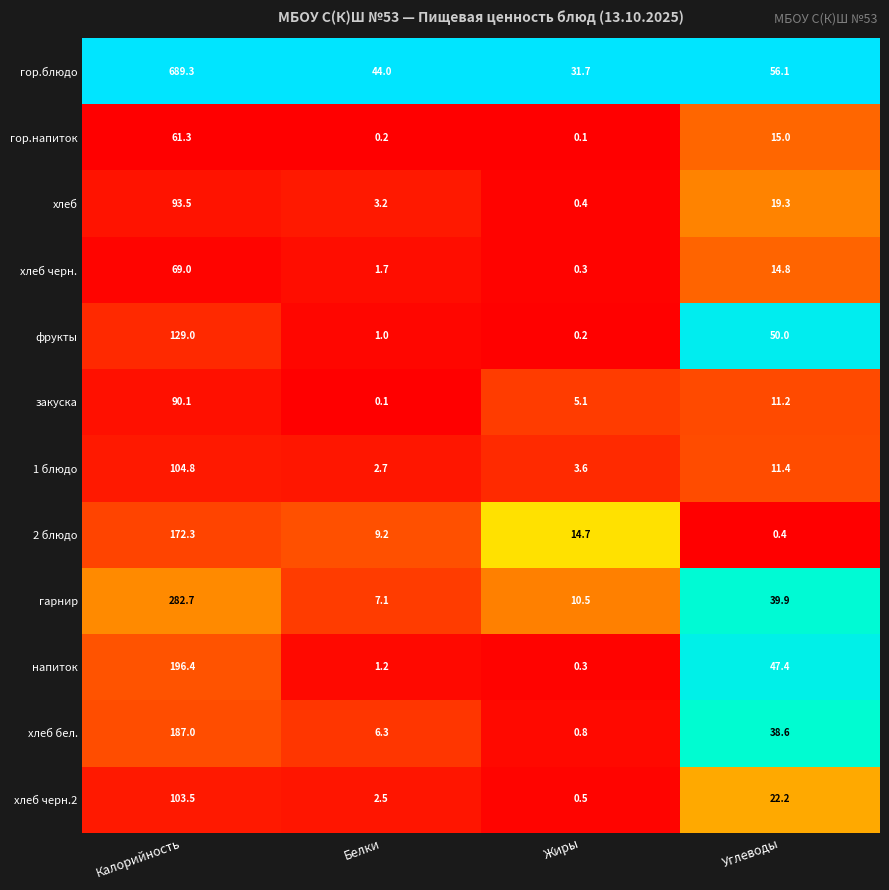

At which category is the sum across all series the highest?

Калорийность